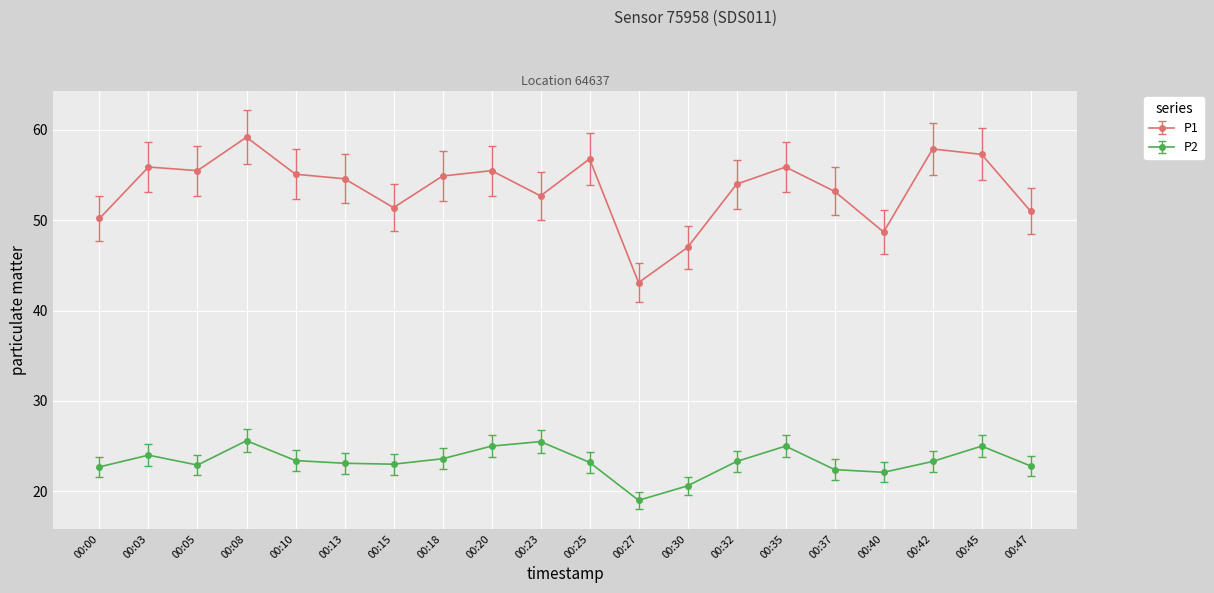

At how many categories does at least one series exceed 24?

20